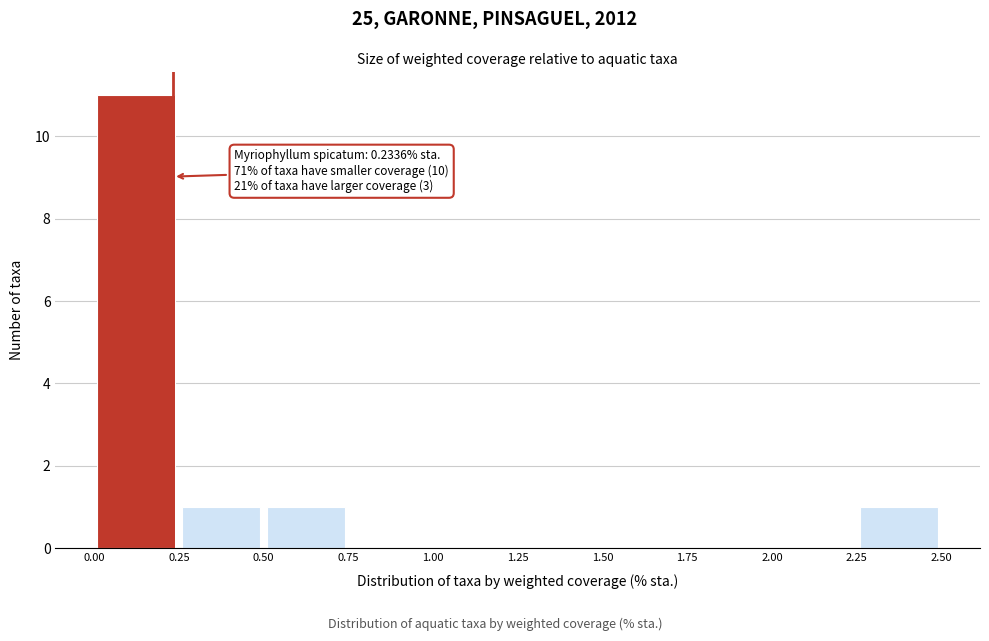

Over which range of the x-axis is the bar tallest?

0.00 to 0.25